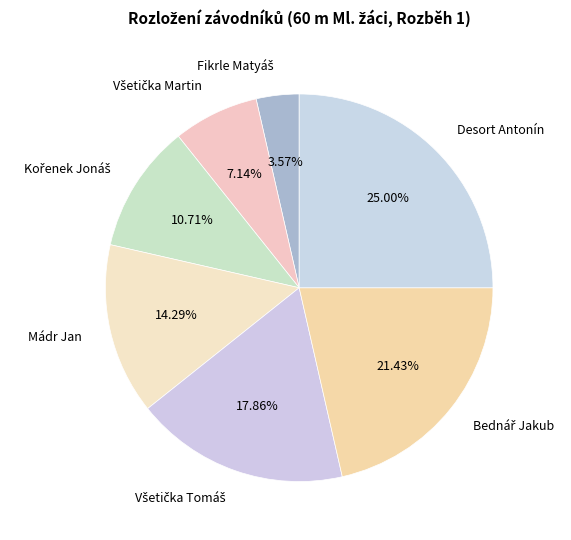

Is there a majority slice in this chart?

No